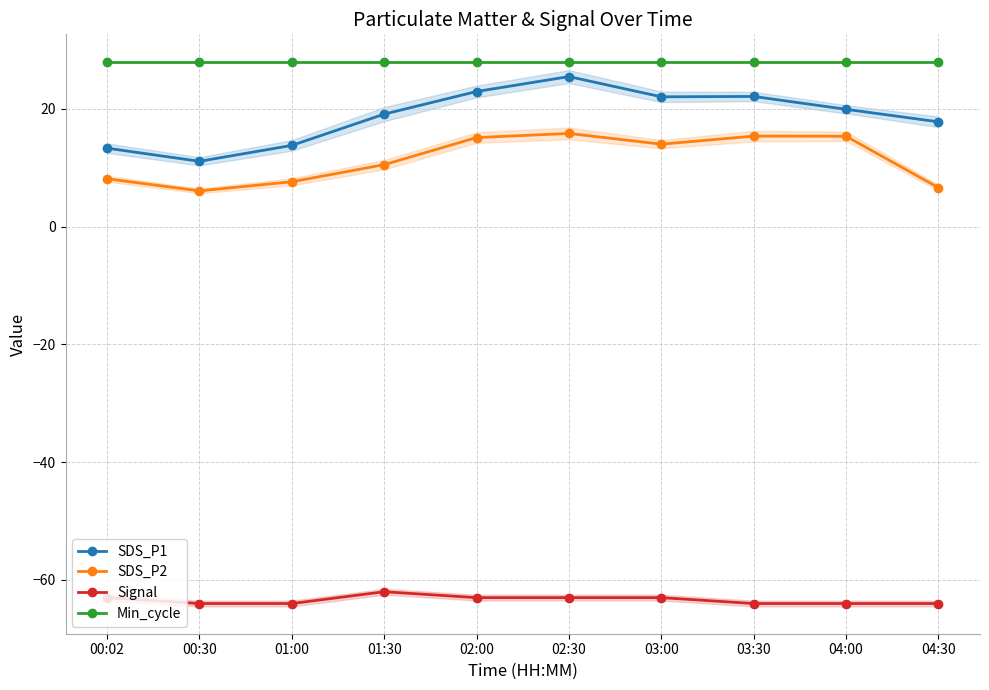

What is the average value of the SDS_P2 series?

11.4